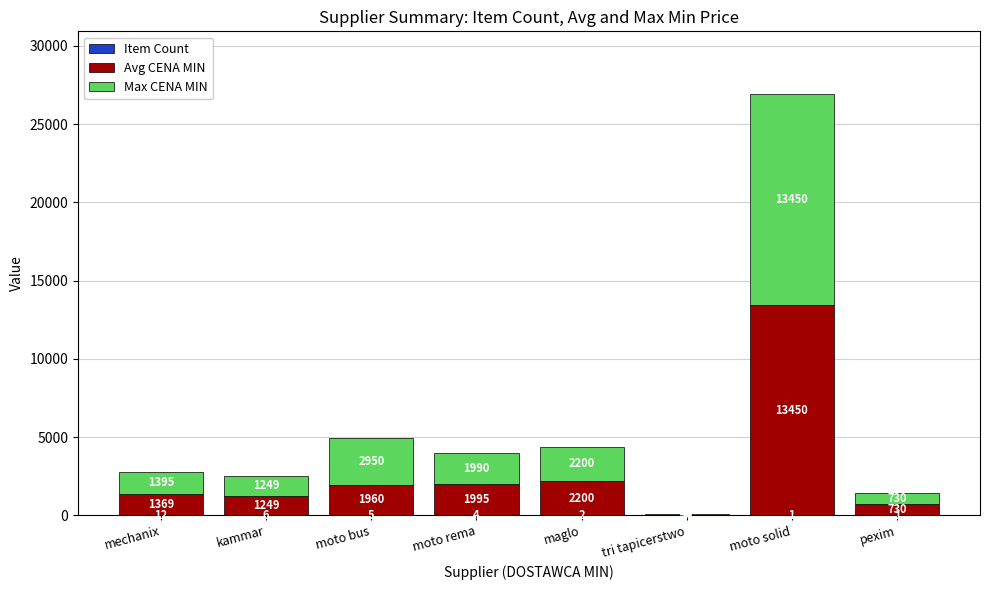

What is the total value across all series at tri tapicerstwo?

94